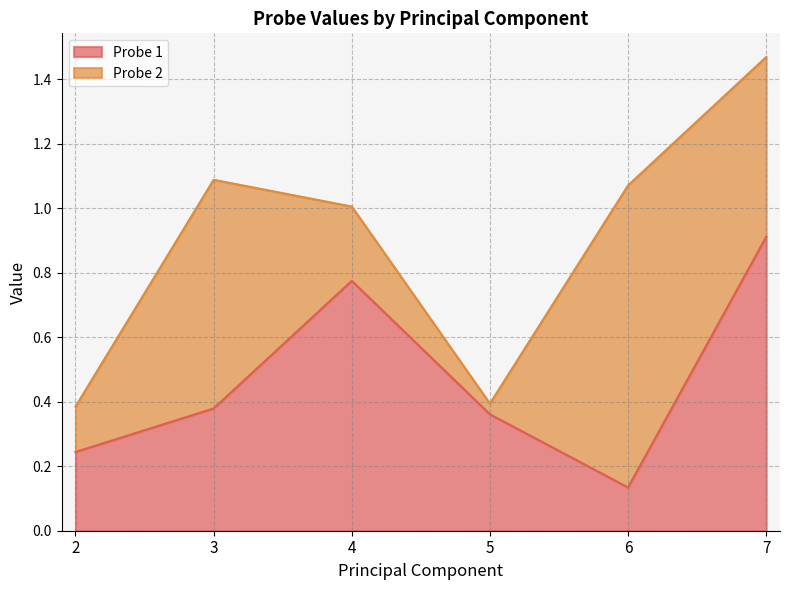

True or false: Probe 1 has a value of 0.1 at 2.

False